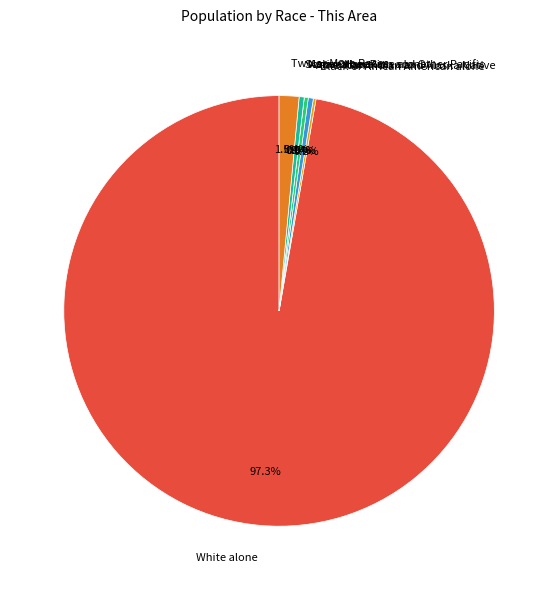

Count the number of slices in the pie.

7